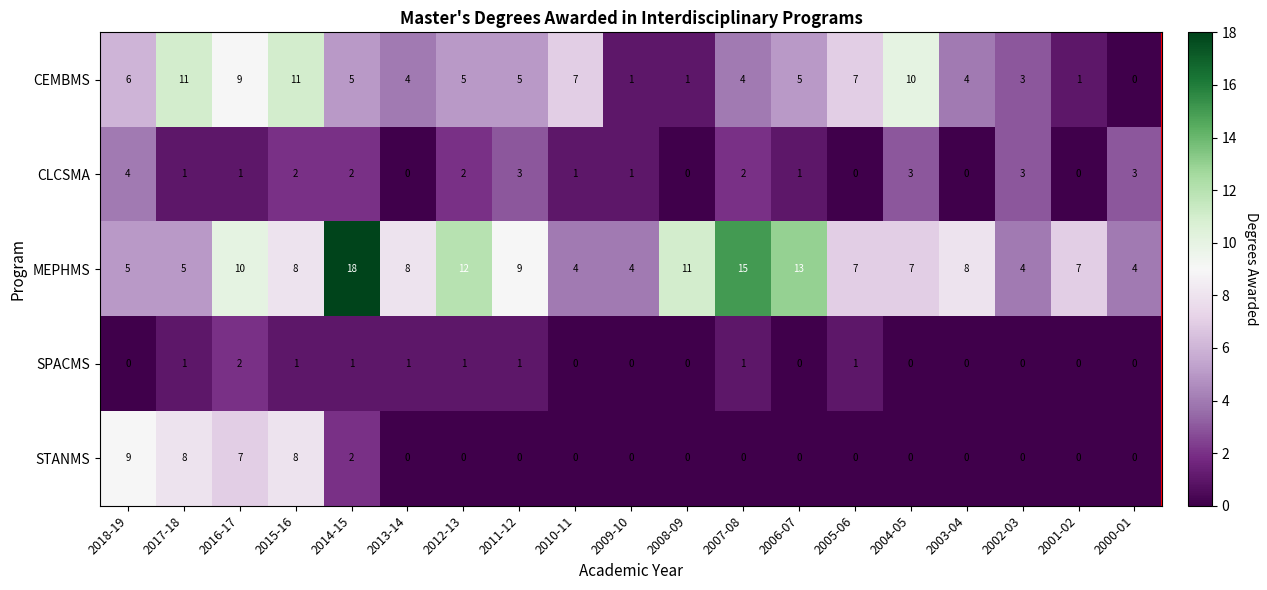

True or false: MEPHMS has a value of 11 at 2014-15.

False